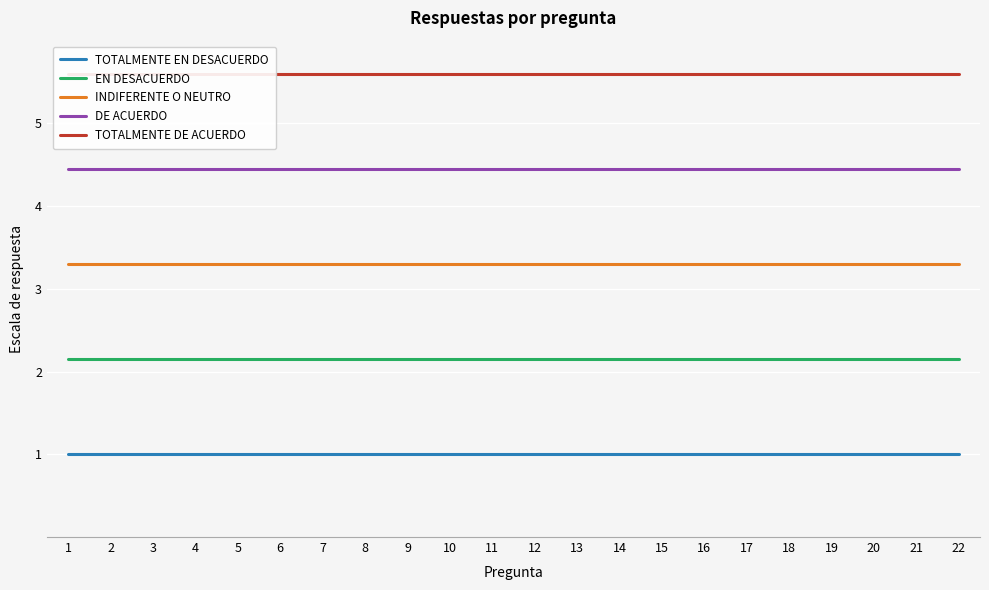

What is the greatest value displayed?

5.6